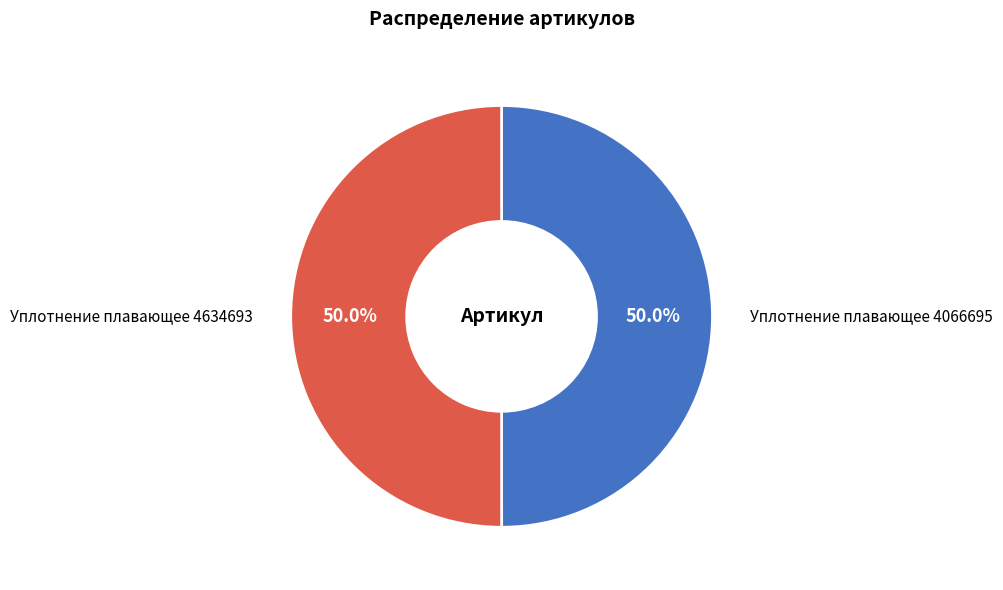

Combined, what portion of the pie is Уплотнение плавающее 4066695 and Уплотнение плавающее 4634693?

100.0%